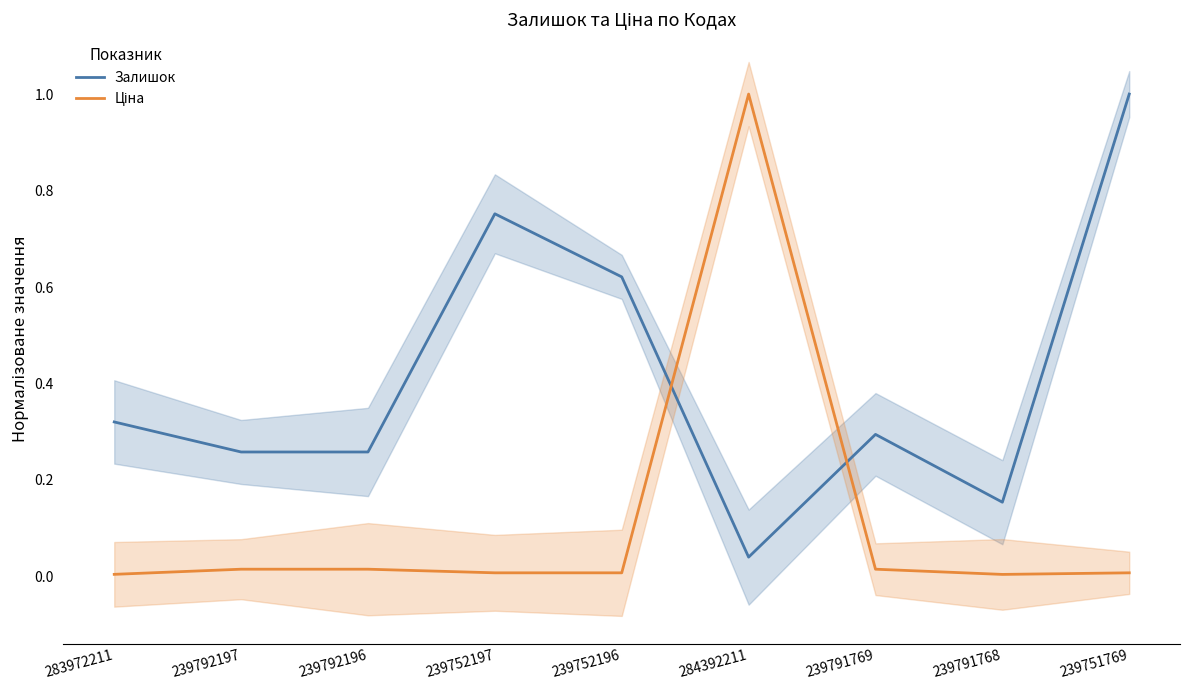

Rank the series by their maximum value, from lowest to highest.

Залишок, Ціна